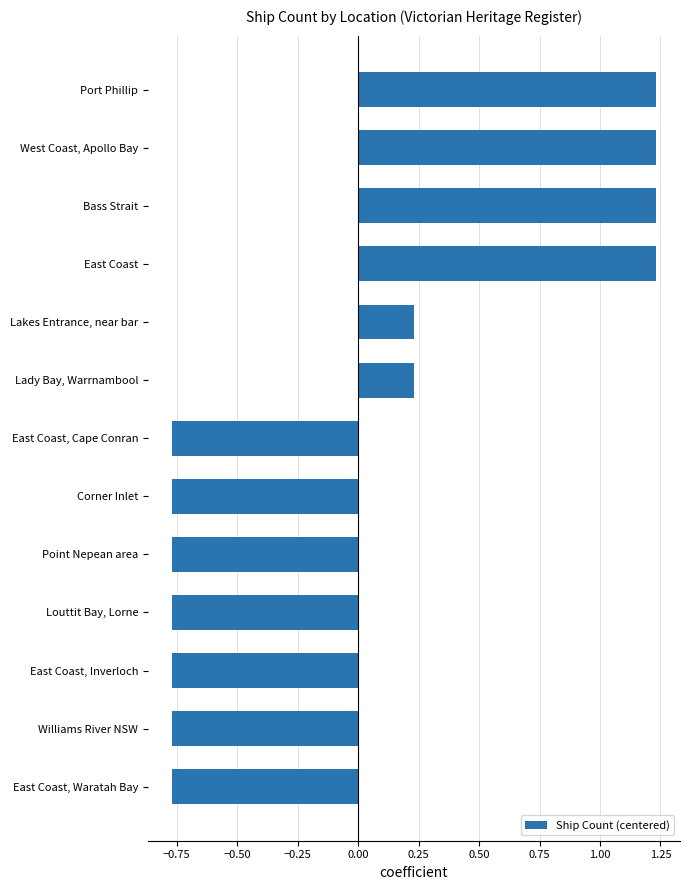

What is the change in value from East Coast, Inverloch to East Coast?

+2.0